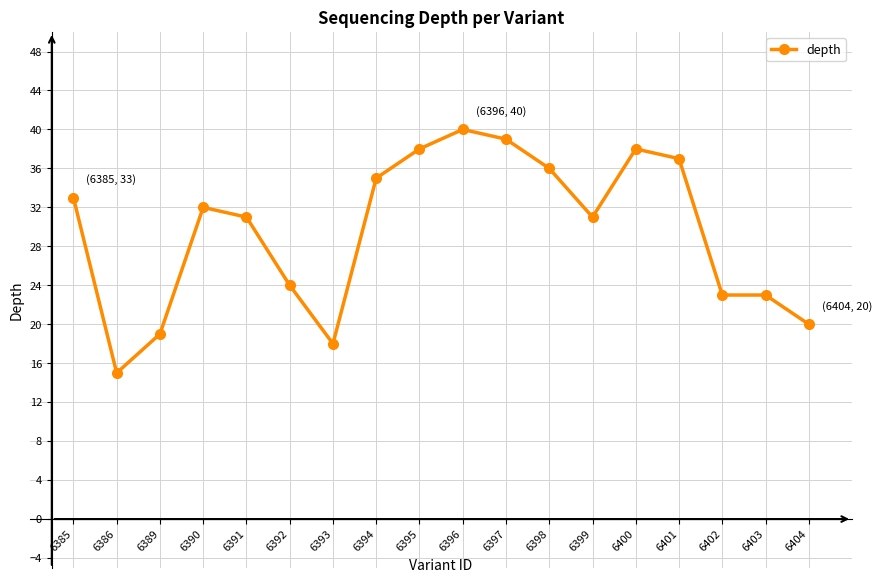

Is it true that the value at 6389 is 10?

False